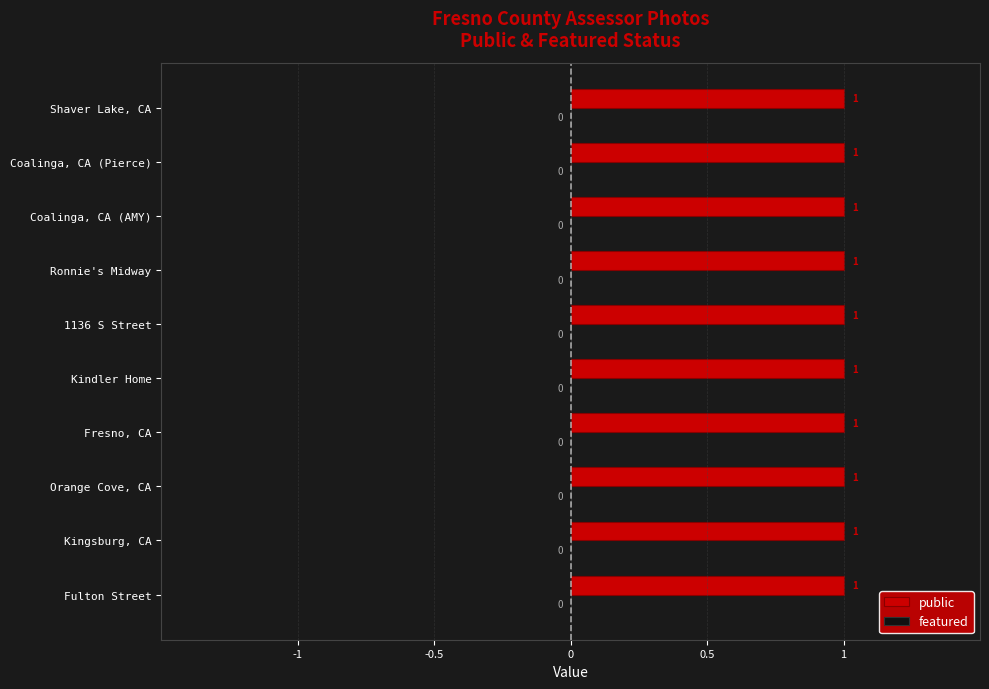

What is the sum of all public values?

10